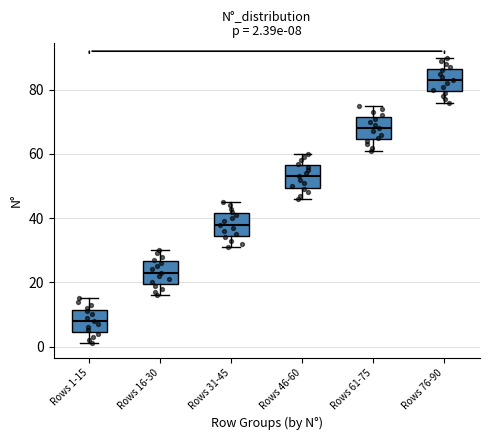

Which box has the highest median line?

Rows 76-90